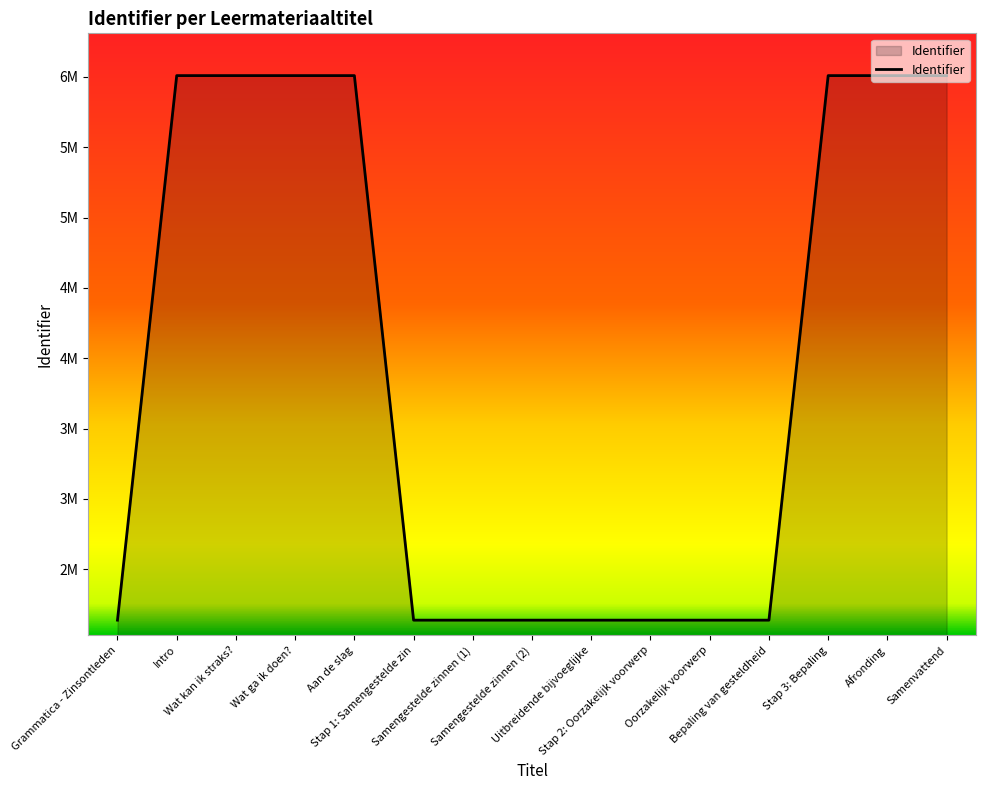

Does the chart have visible grid lines?

No